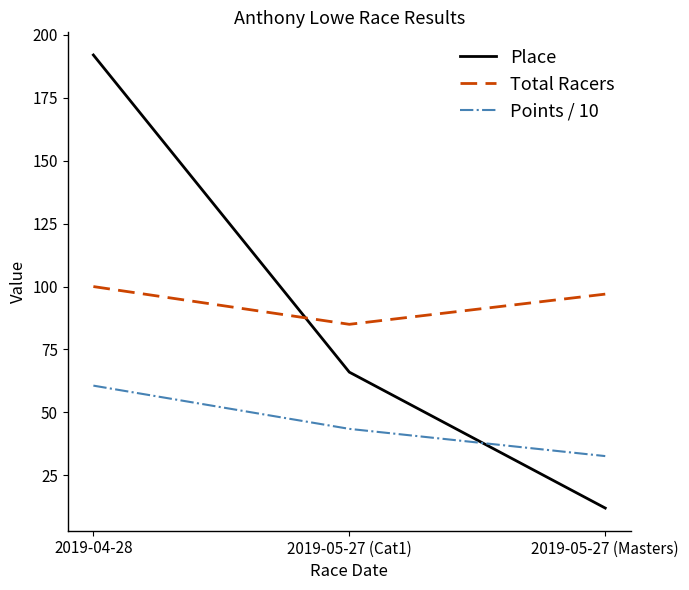

List the labels in order of Place value, largest first.

2019-04-28, 2019-05-27 (Cat1), 2019-05-27 (Masters)